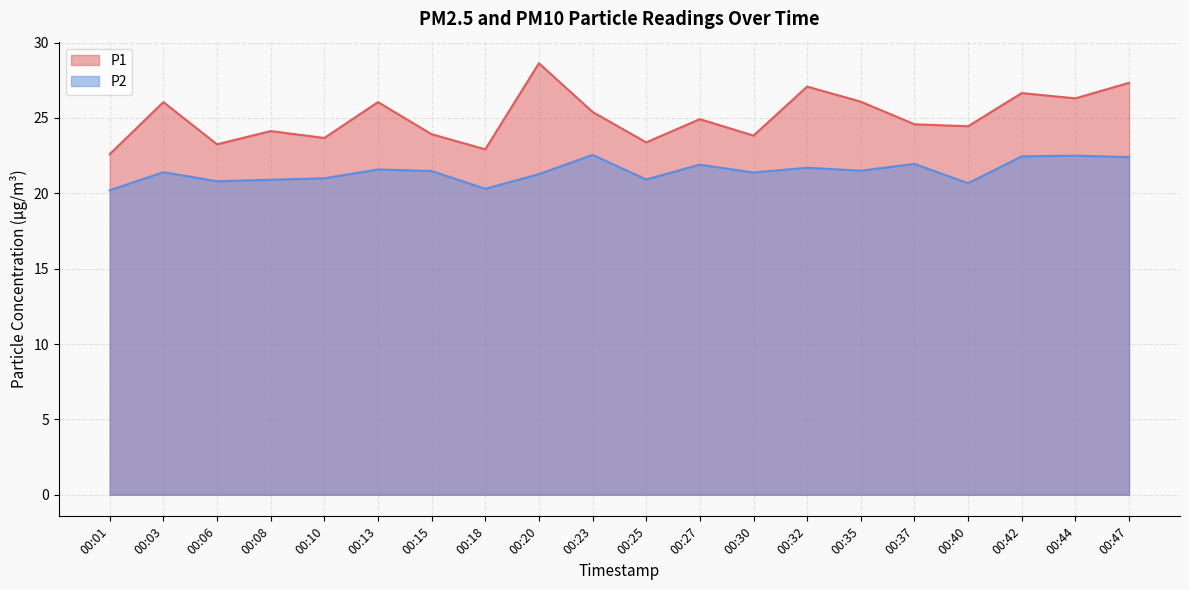

What are all the series names shown in the legend?

P1, P2